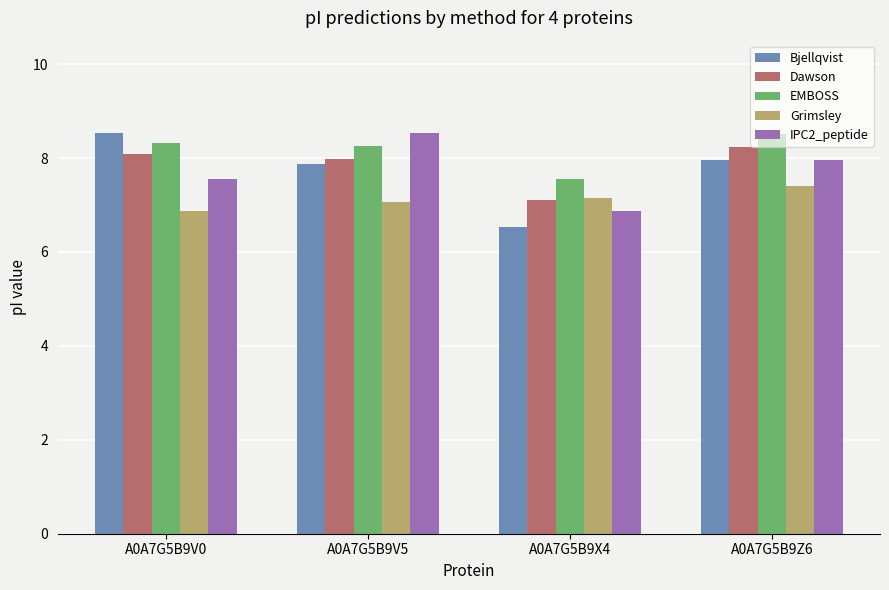

At which label does IPC2_peptide first exceed 7?

A0A7G5B9V0